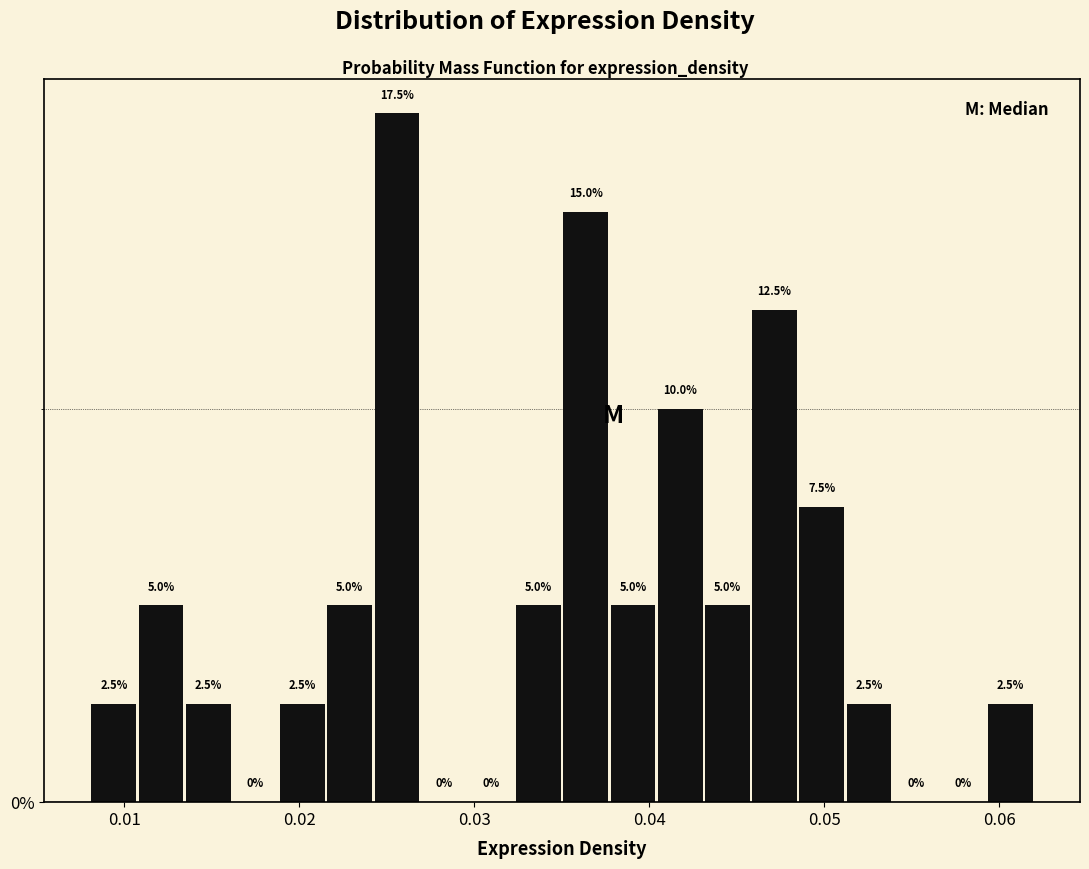

Around what value on the x-axis is the tallest bar? Give the approximate position of its centre, as read against the axis.

0.026